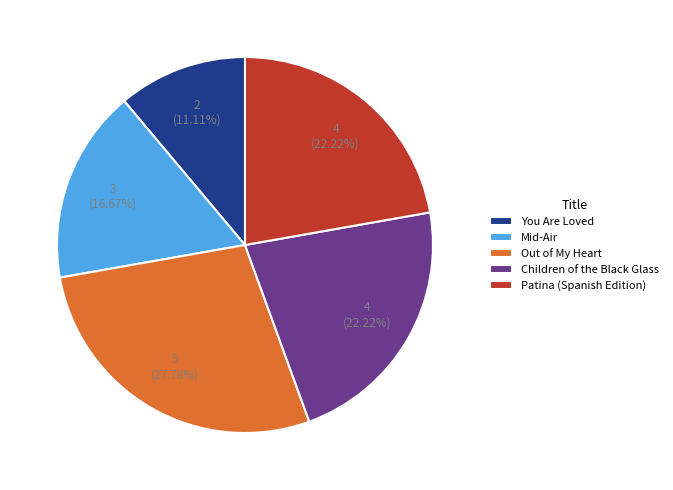

To the nearest percent, what is the combined percentage of You Are Loved and Patina (Spanish Edition)?

33%